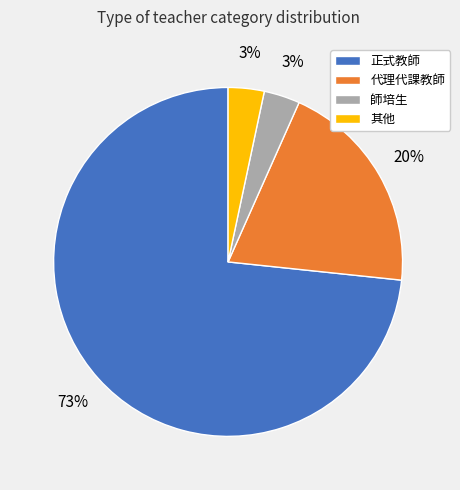

To the nearest percent, what is the average slice percentage?

25%